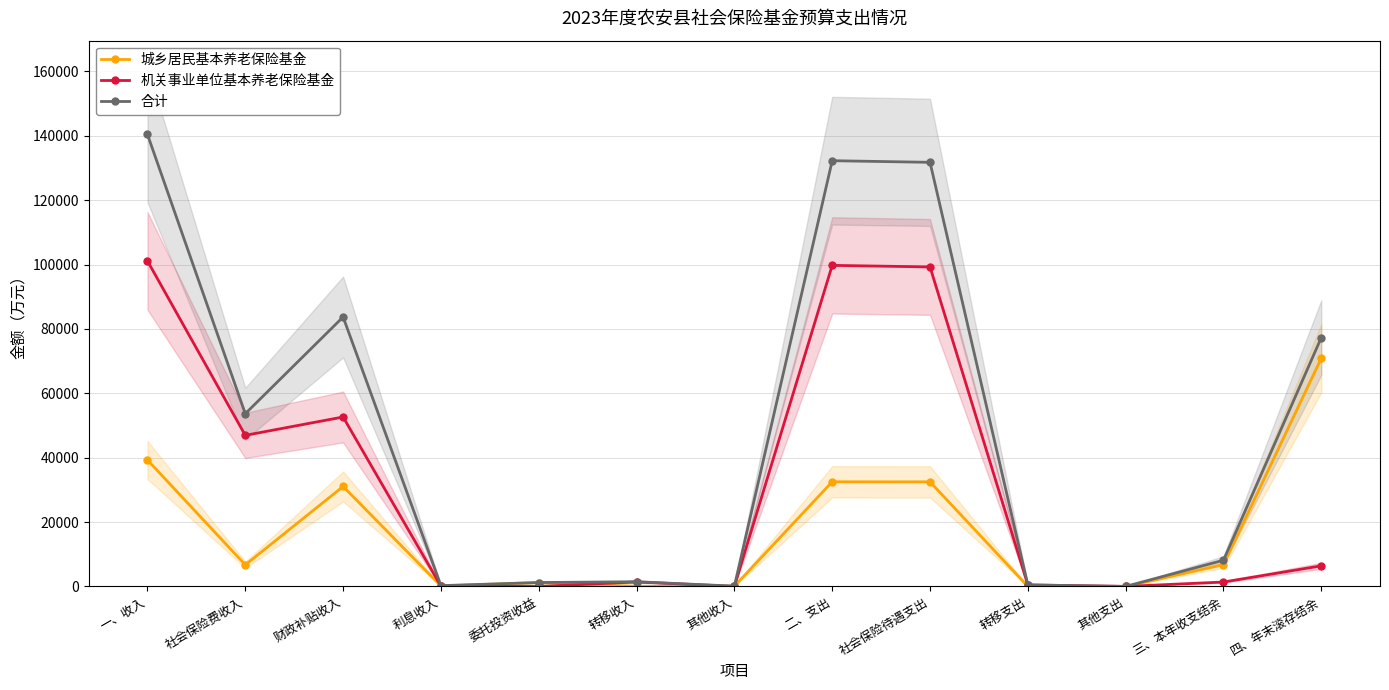

List the series in order of their peak value, highest first.

合计, 机关事业单位基本养老保险基金, 城乡居民基本养老保险基金